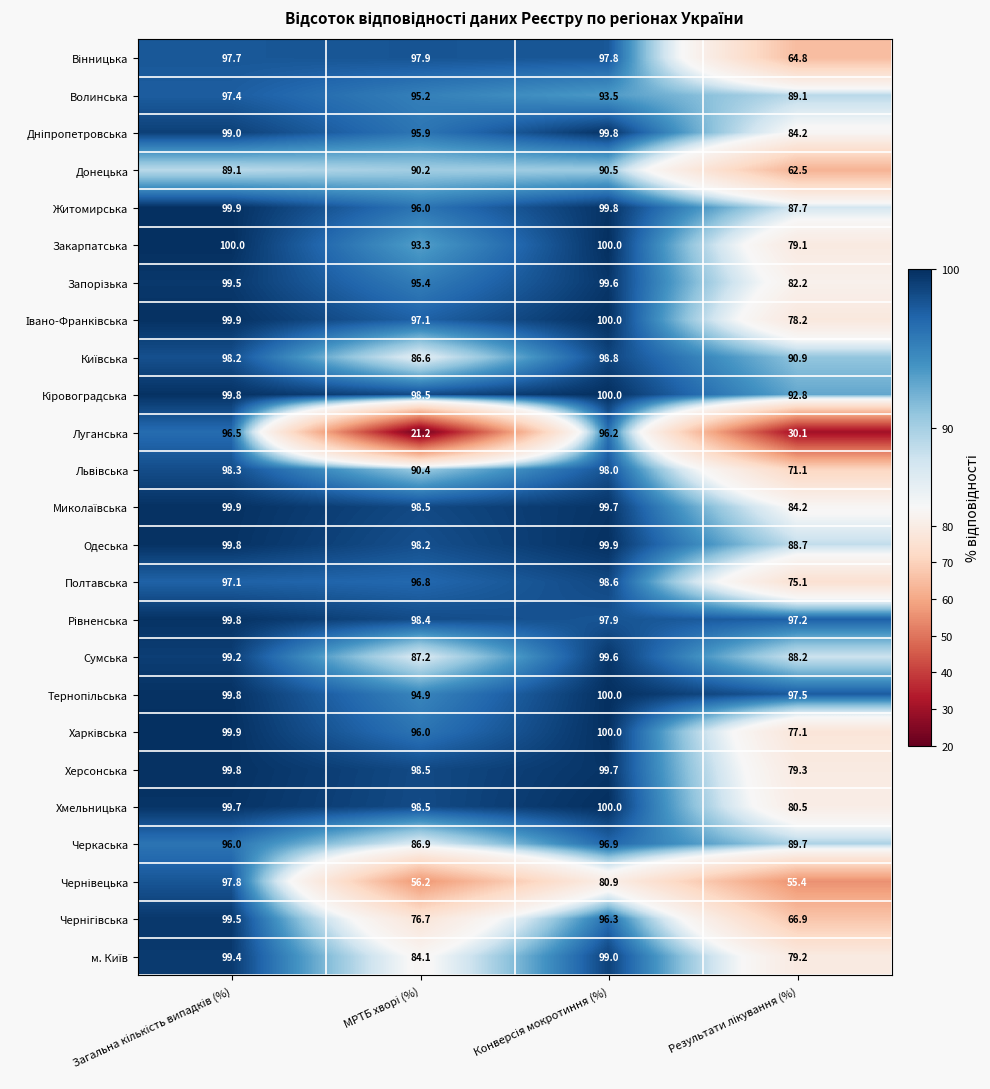

What is the sum of all Черкаська values?

369.5